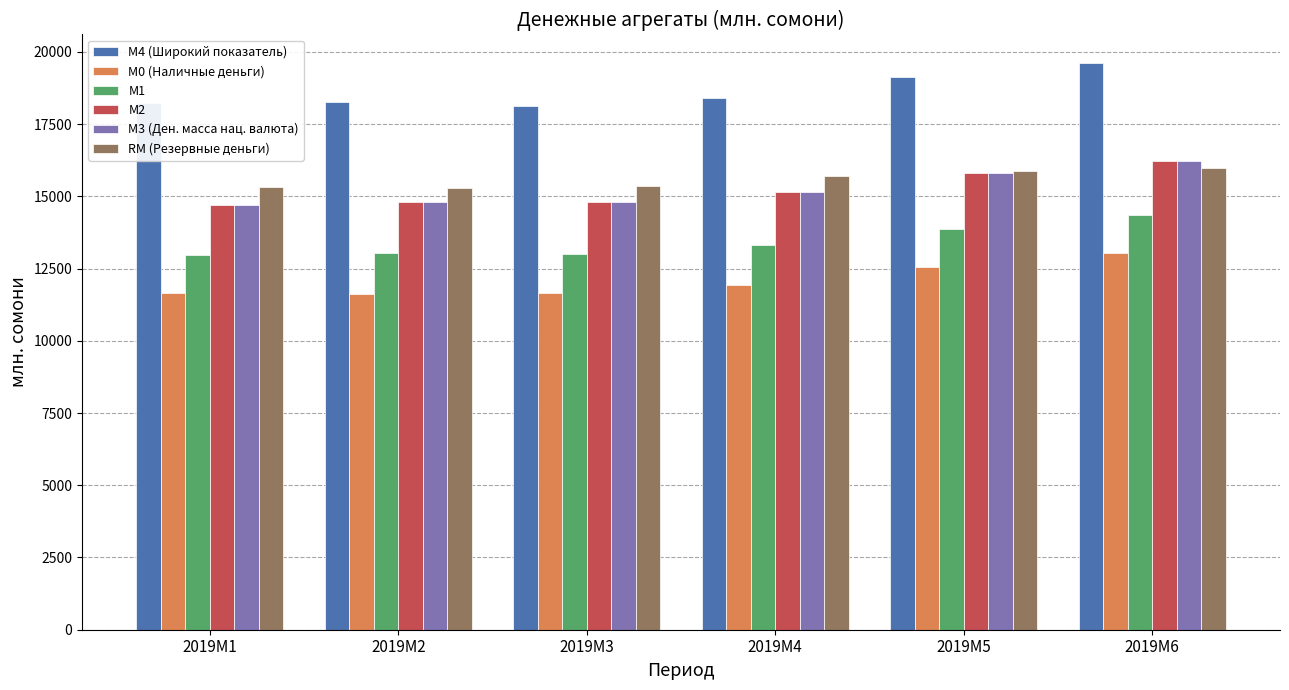

What is the difference between the maximum and minimum values in the М4 (Широкий показатель) series?

1484.1